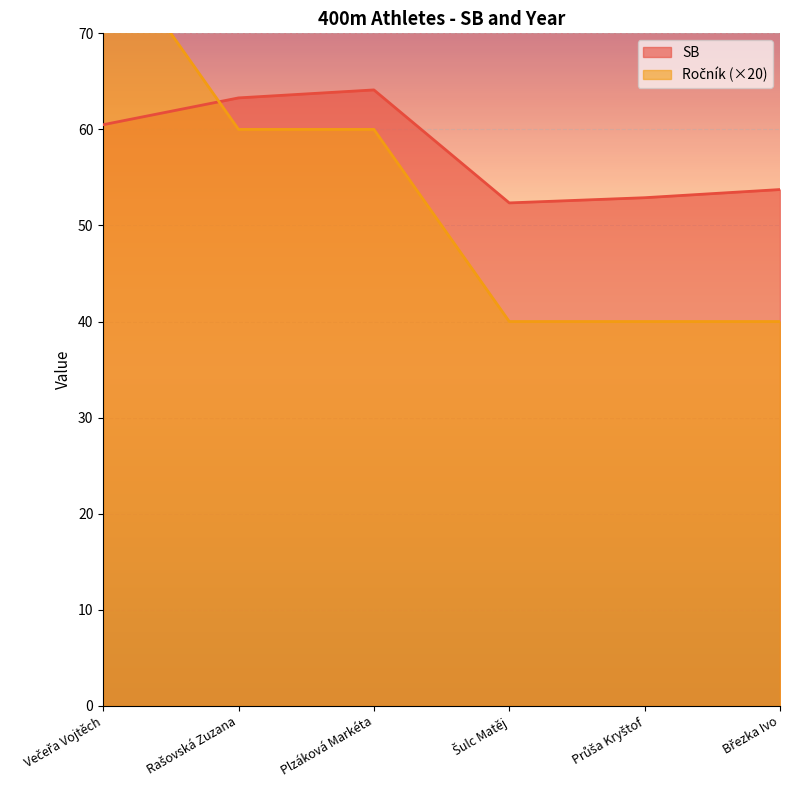

What is the maximum value shown in the chart?

80.0